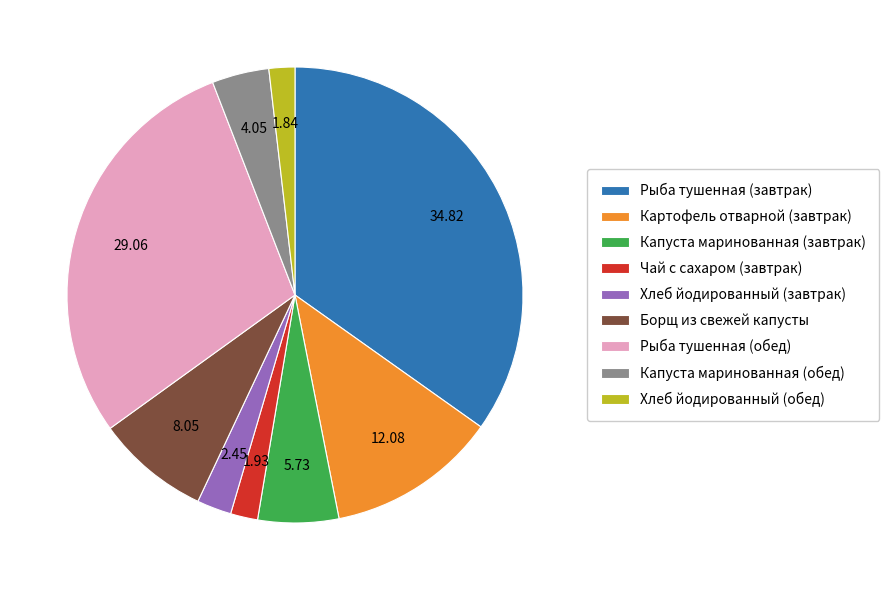

Approximately how many times larger is the value at Хлеб йодированный (завтрак) compared to Капуста маринованная (обед)?

0.6